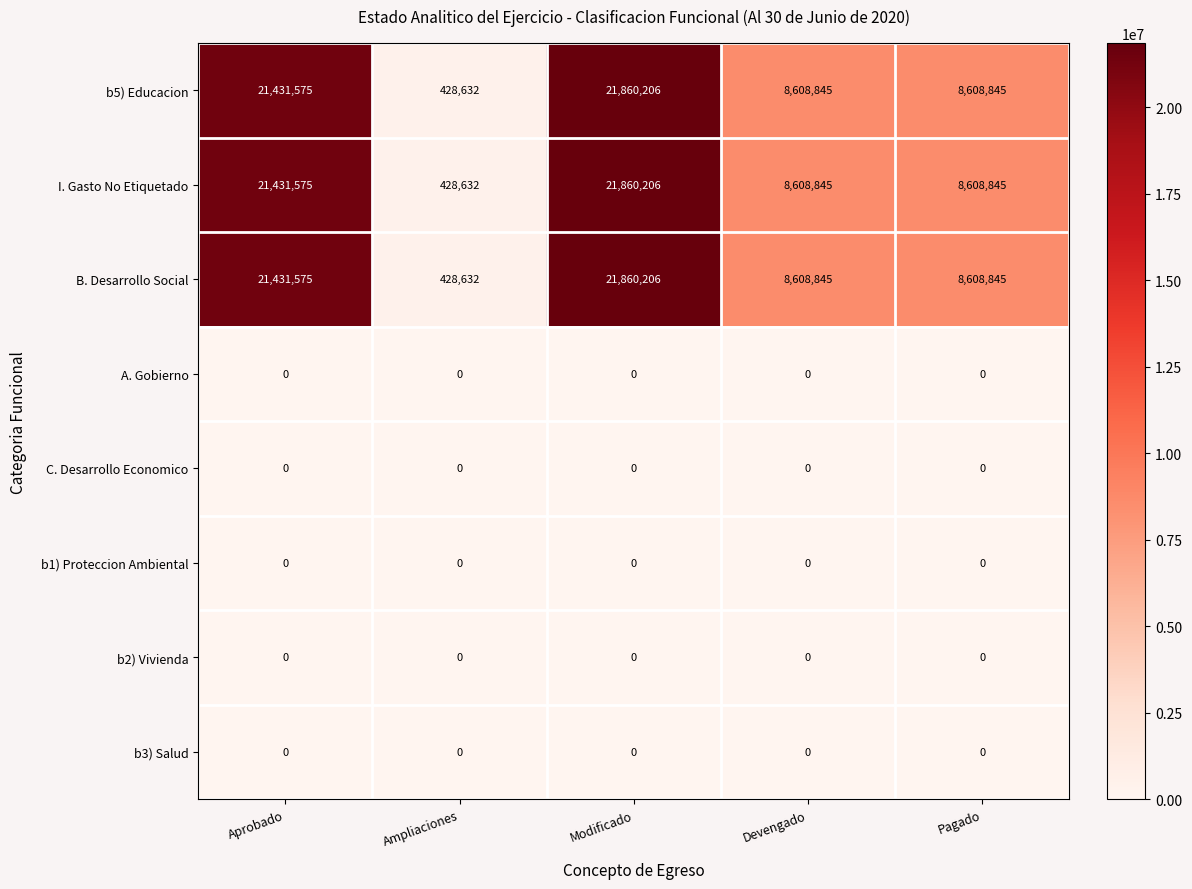

What is the difference between the highest and lowest values at Modificado?

21860206